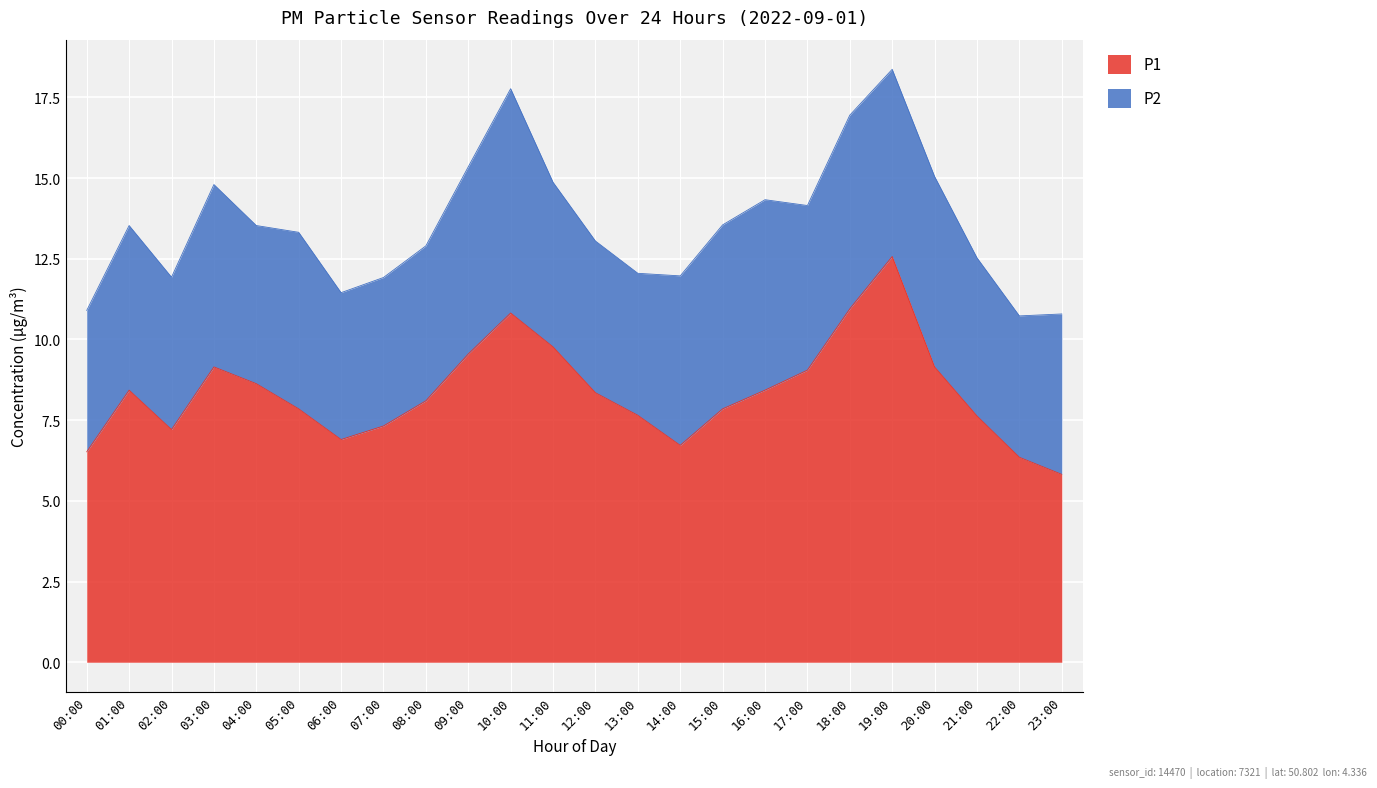

At which category does the data reach its first local valley?

02:00